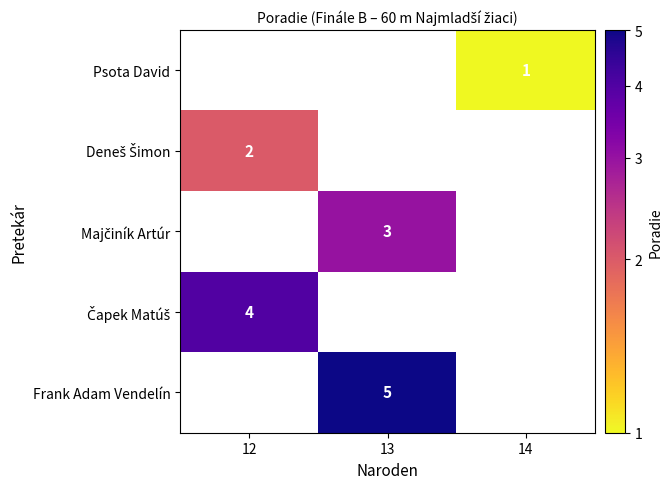

Rank the series by their average value, from lowest to highest.

Psota David, Deneš Šimon, Majčiník Artúr, Čapek Matúš, Frank Adam Vendelín